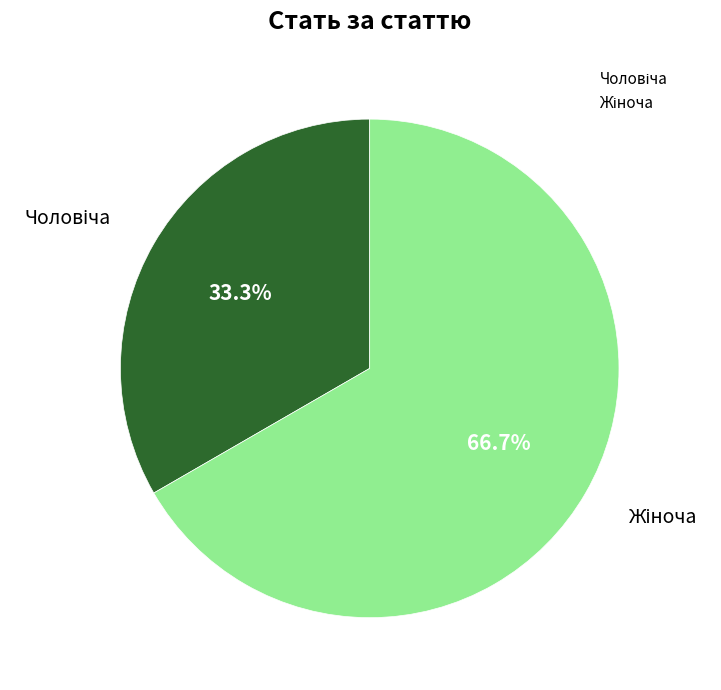

Is there a majority slice in this chart?

Yes